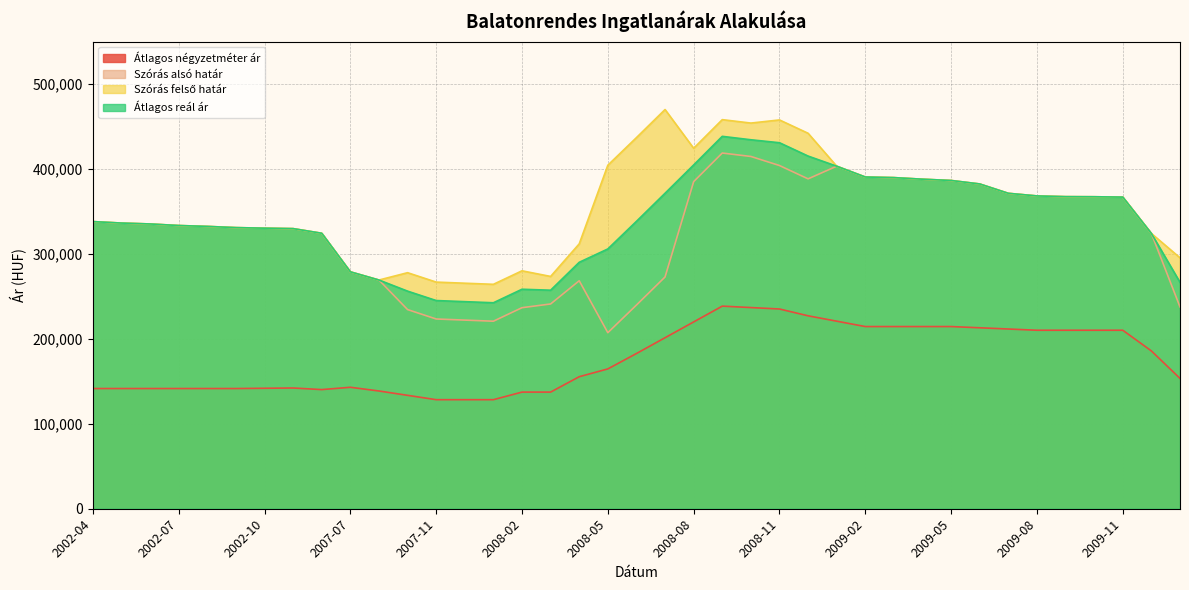

At which label does Átlagos reál ár first exceed 336328?

2002-04